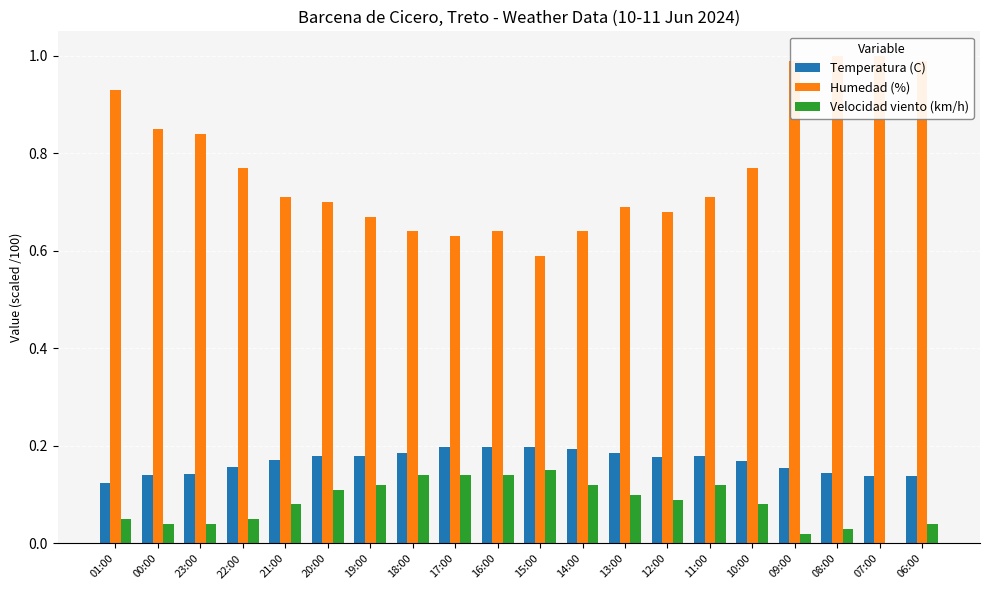

What position from the right is 01:00?

20